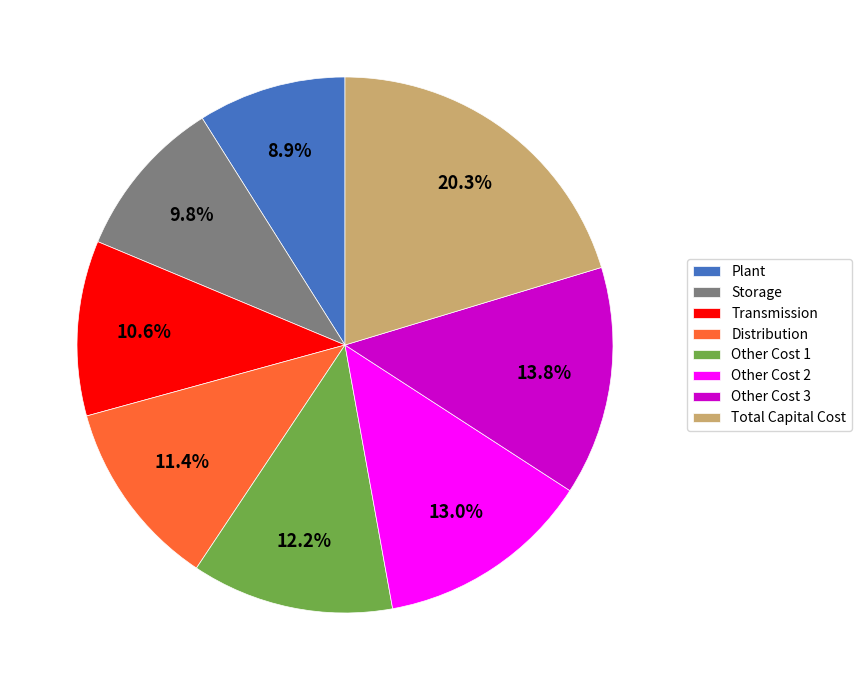

Count the number of slices in the pie.

8